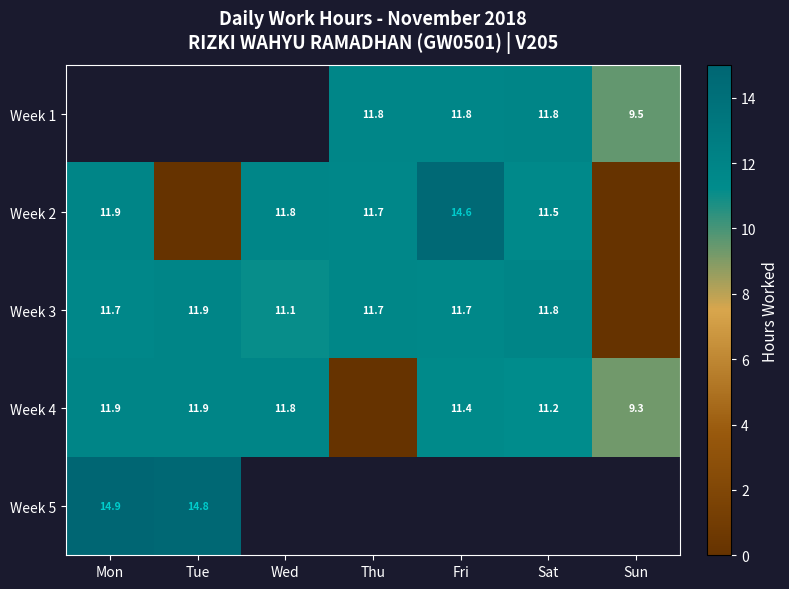

Is the value of Week 4 at Tue greater than the value of Week 2 at Fri?

No